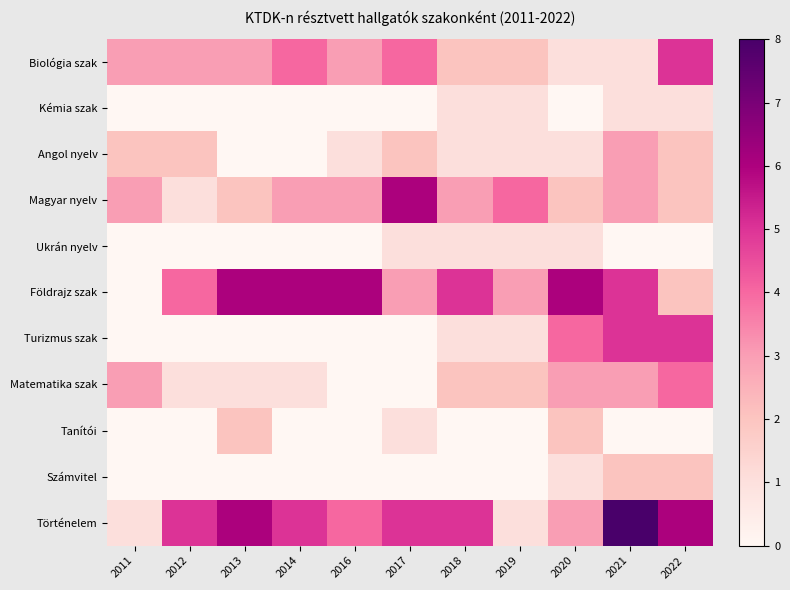

Which series has the widest spread of values?

Történelem